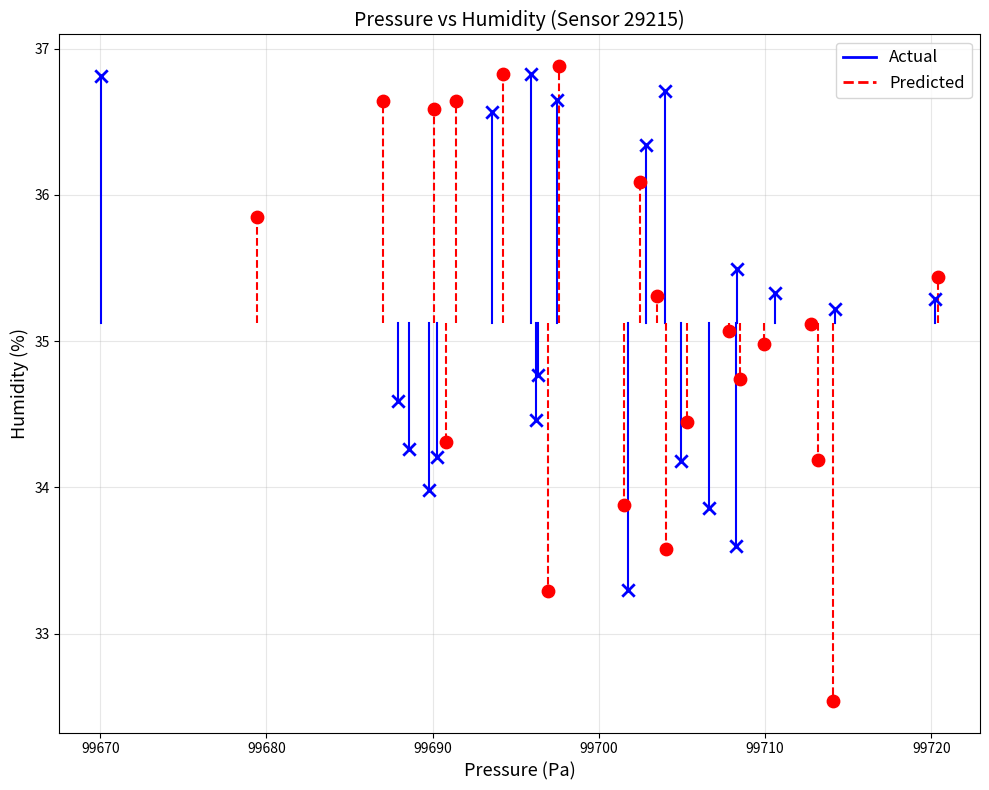

Which series has the widest spread of Y values?

Predicted